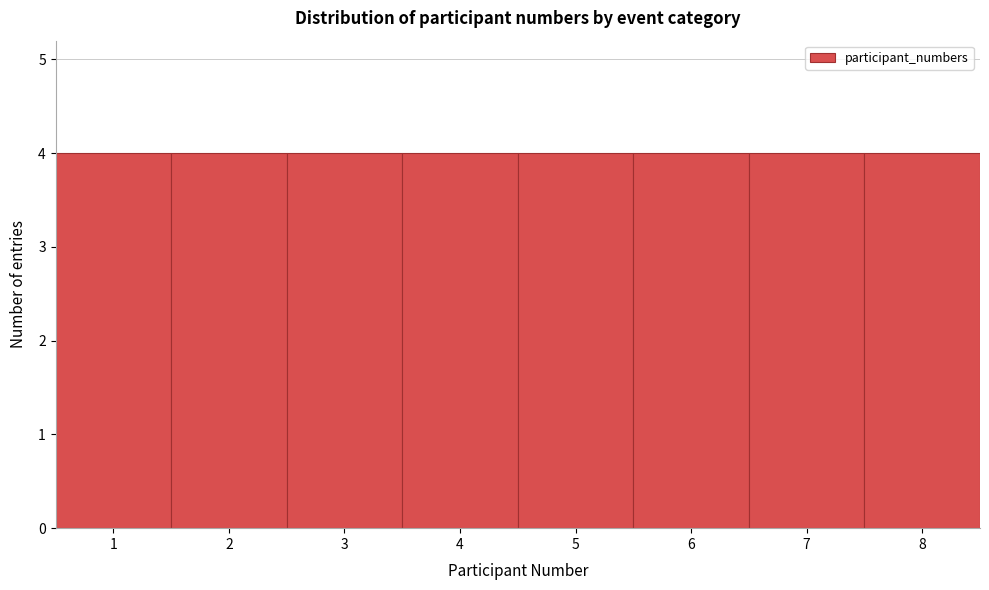

Reading left to right, list every bar in this chart as the range it spans on the x-axis followed by its height. The values are not printed on the chart, so give them approximately, as read against the axis.

0.5 to 1.5: 4
1.5 to 2.5: 4
2.5 to 3.5: 4
3.5 to 4.5: 4
4.5 to 5.5: 4
5.5 to 6.5: 4
6.5 to 7.5: 4
7.5 to 8.5: 4